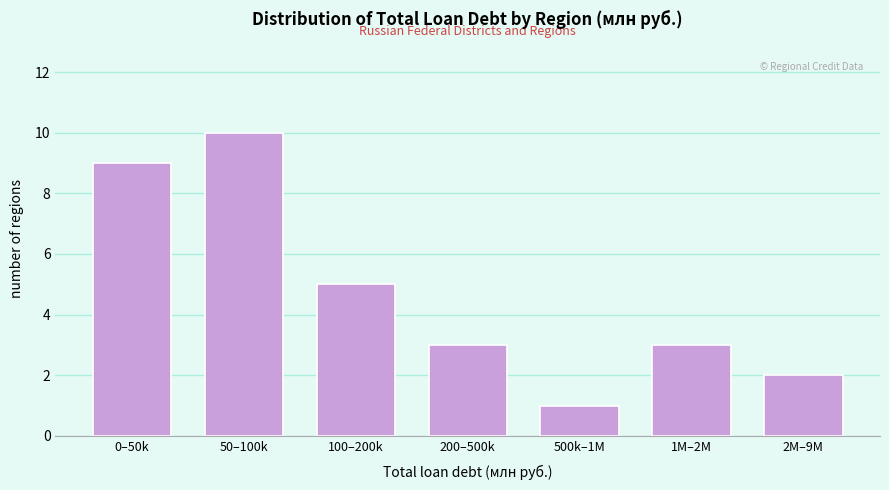

Reading left to right, transcribe all the data shown in this chart.

0–50k=9	50–100k=10	100–200k=5	200–500k=3	500k–1M=1	1M–2M=3	2M–9M=2